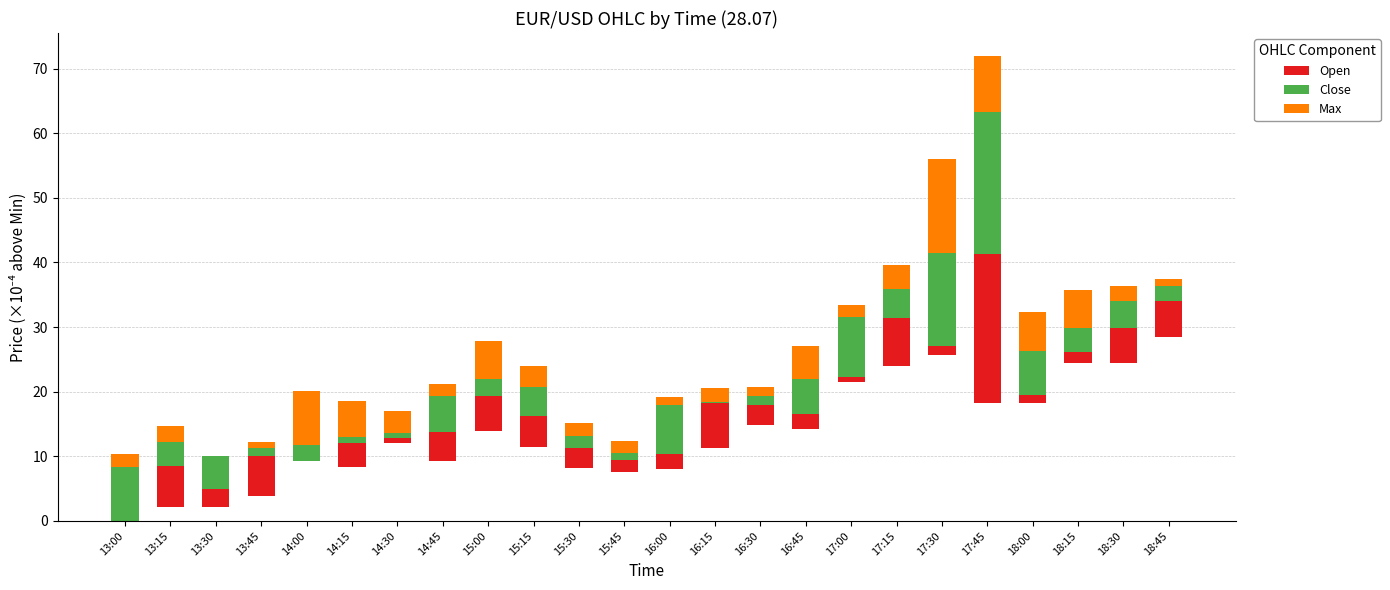

What is the spread (max minus min) of values at 14:45?

3.6